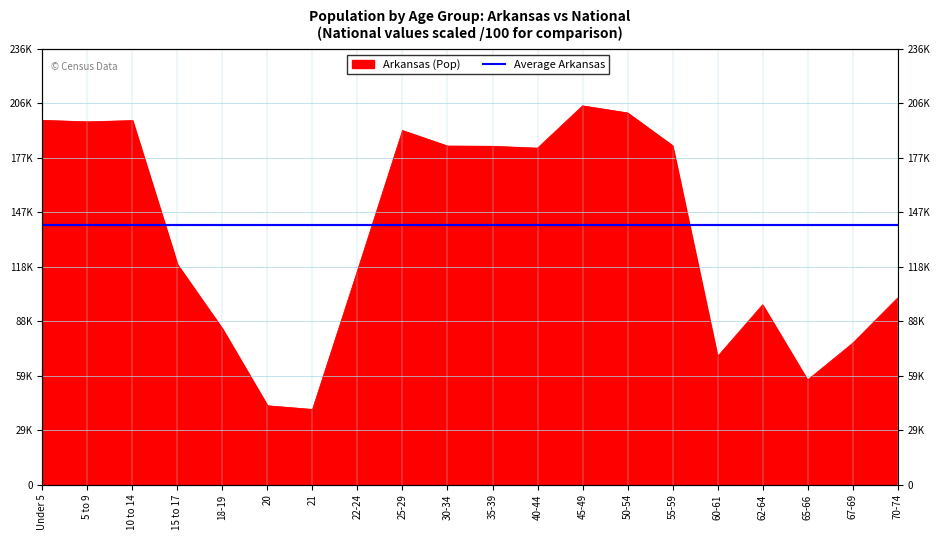

Which has a higher value, 18-19 or 30-34?

30-34